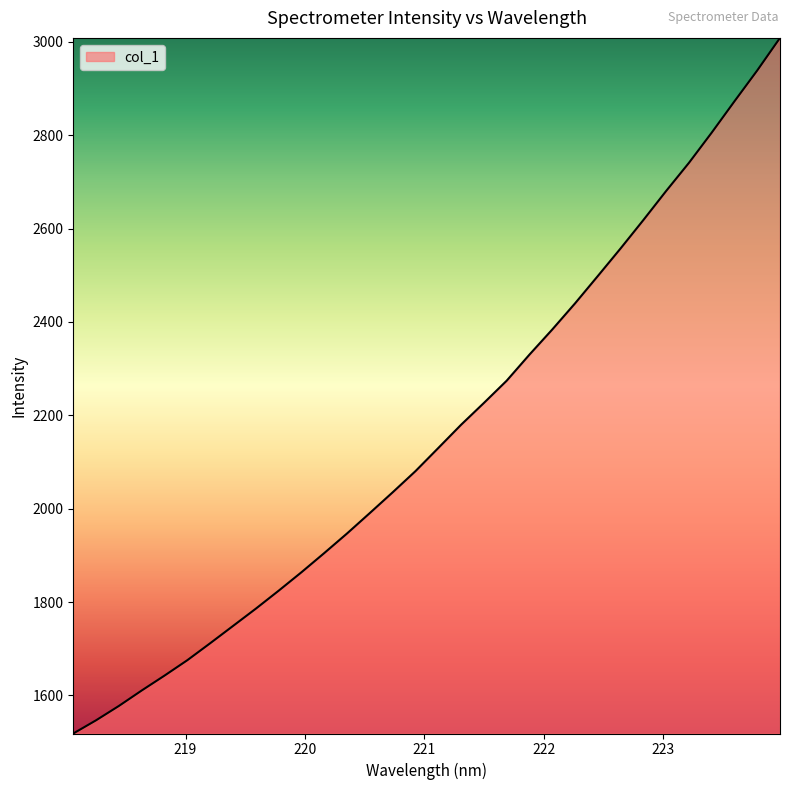

What is the greatest value displayed?

3008.6